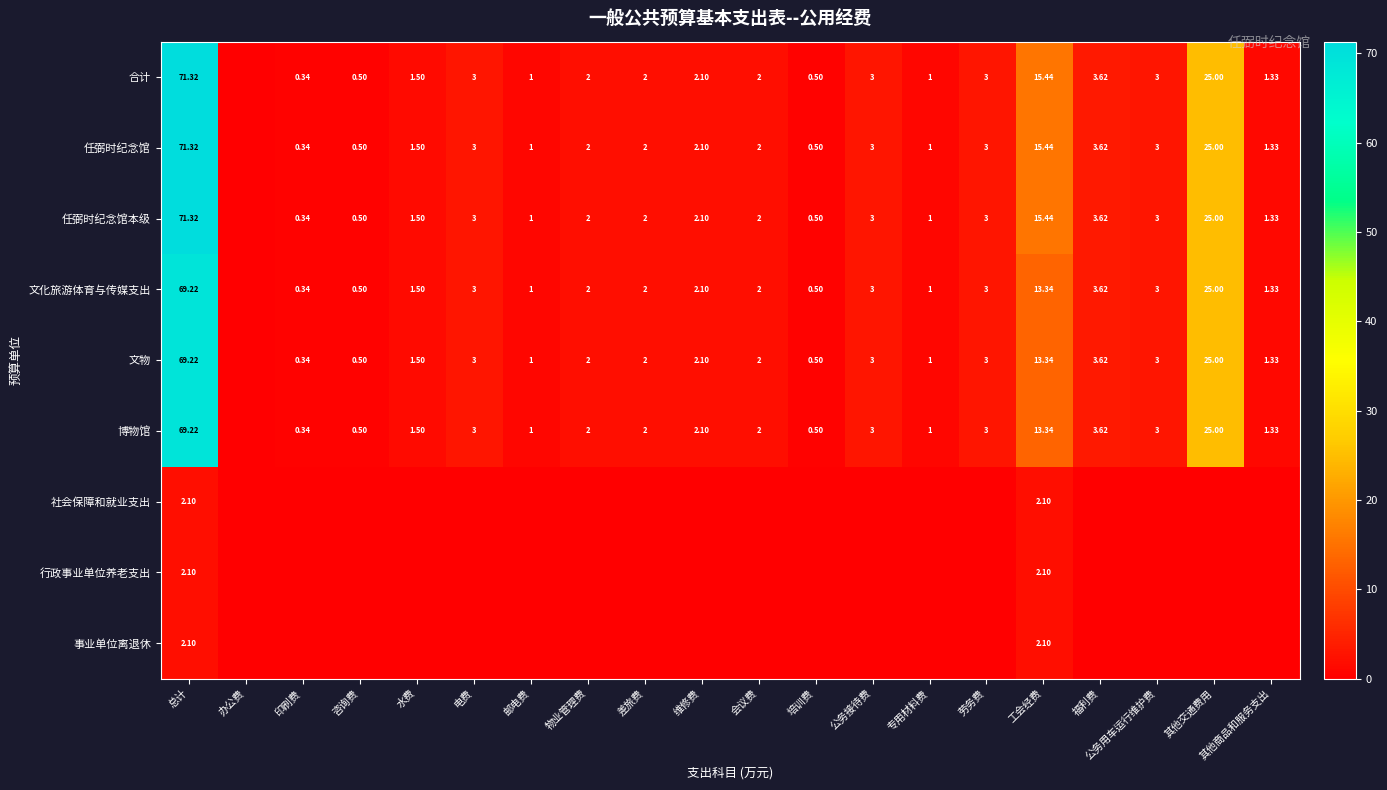

Which label corresponds to the smallest value in the chart?

办公费